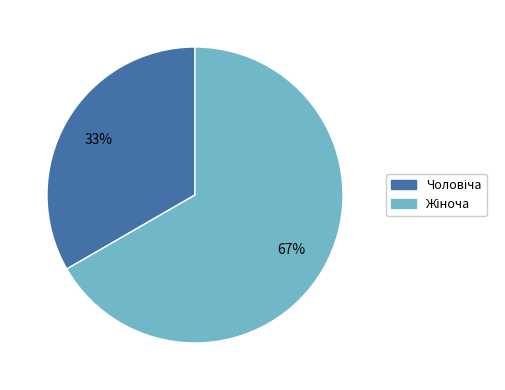

Does any single category account for the majority?

Yes